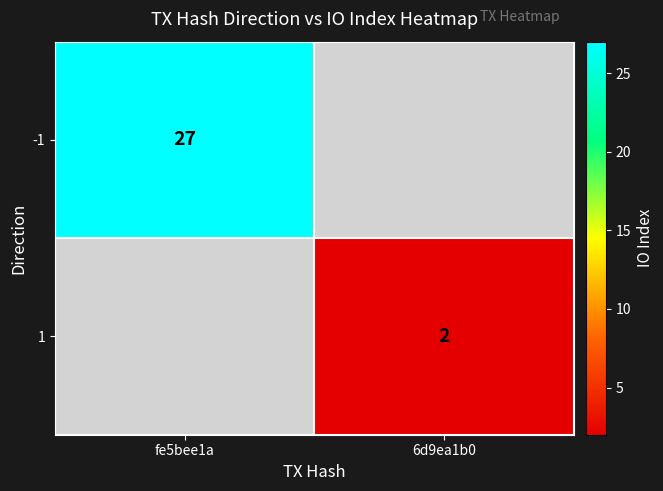

True or false: 1 has a value of 1.1 at 6d9ea1b0.

False